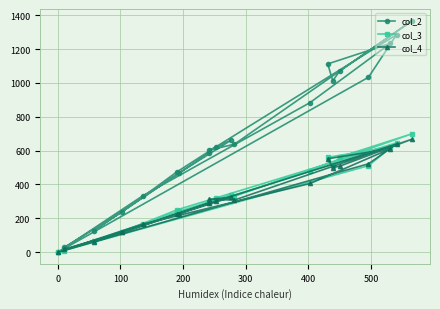

Does the chart display data point markers on the line(s)?

Yes